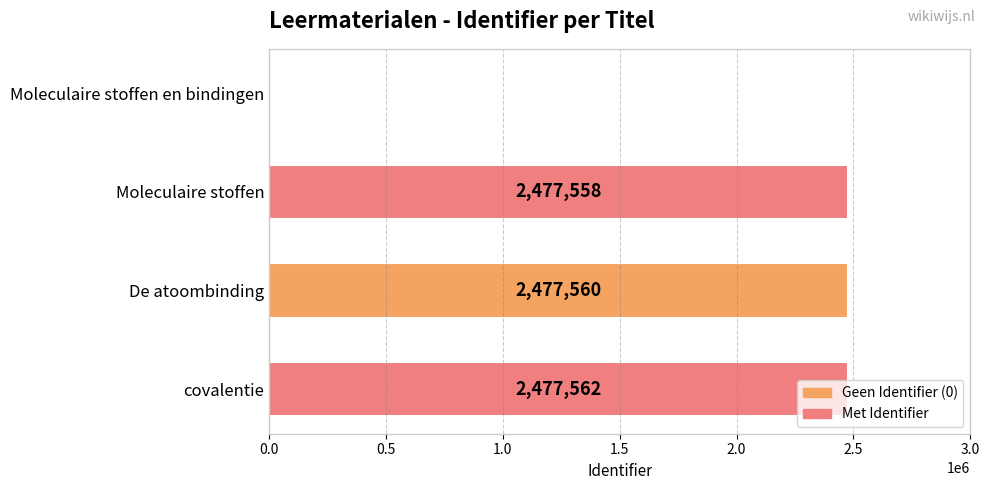

Between De atoombinding and Moleculaire stoffen en bindingen, which is larger?

De atoombinding